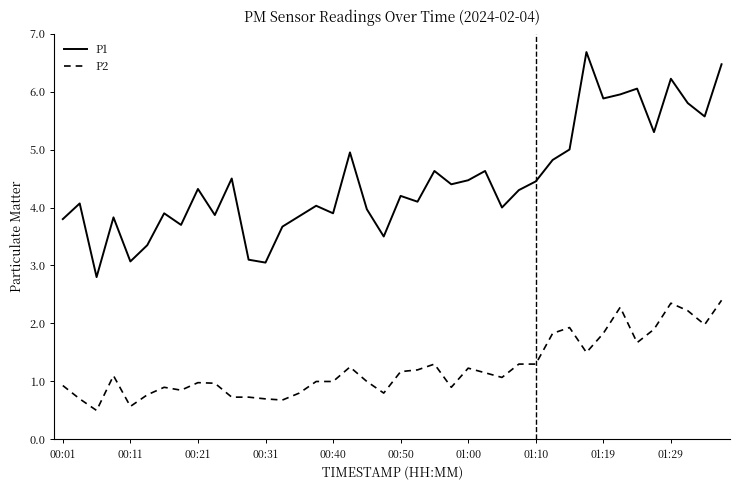

Which series has the largest total across all categories?

P1